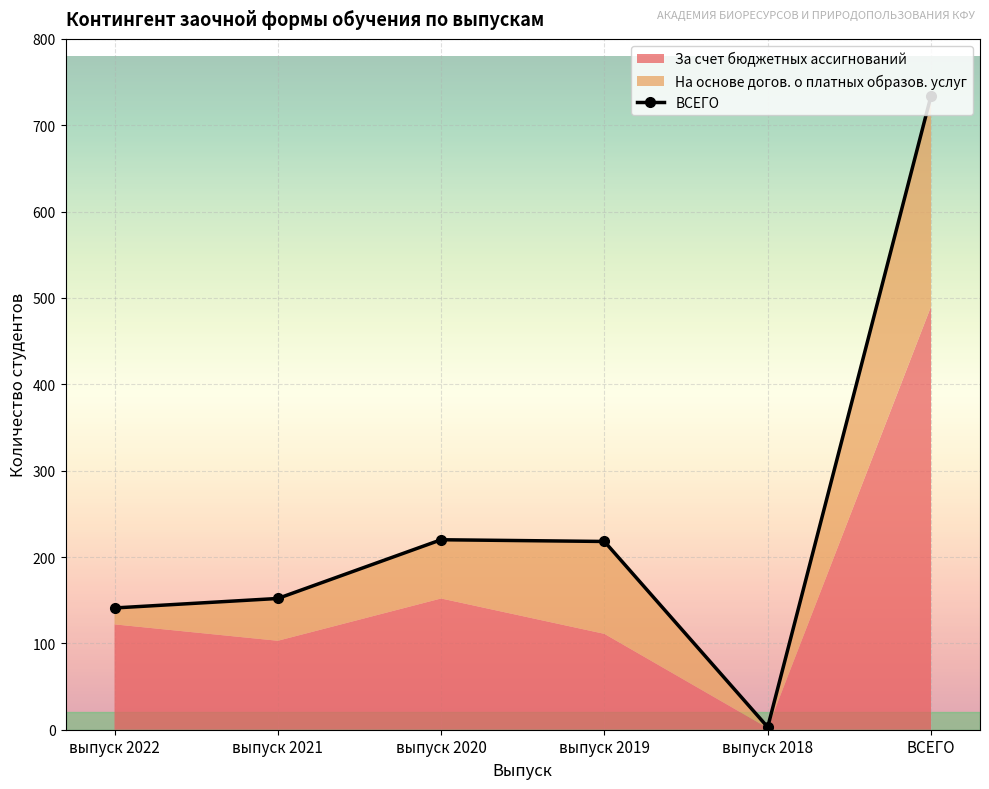

What is the difference between the second highest and minimum values?

217